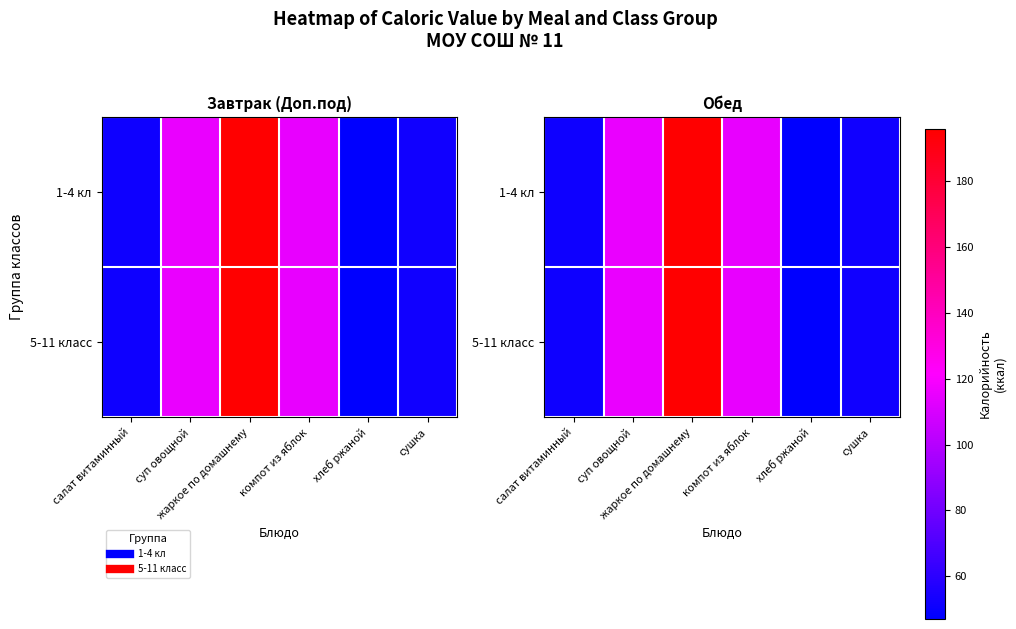

How many data points does each series have?

6